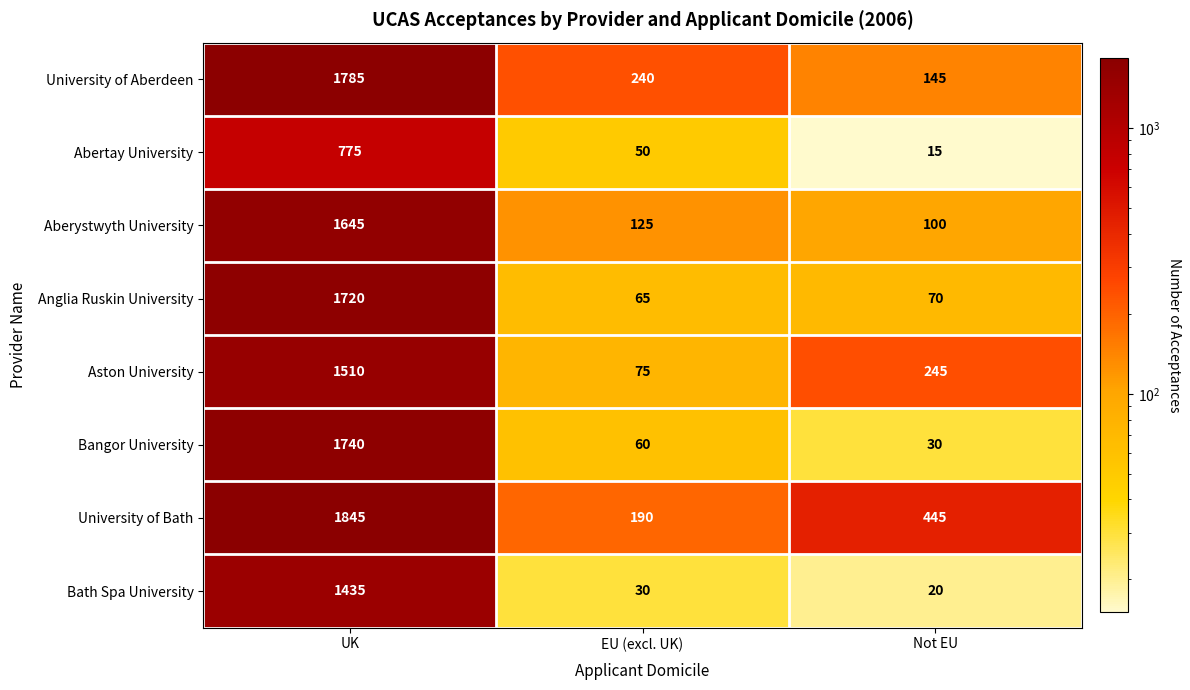

What is the sum of all Bangor University values?

1830